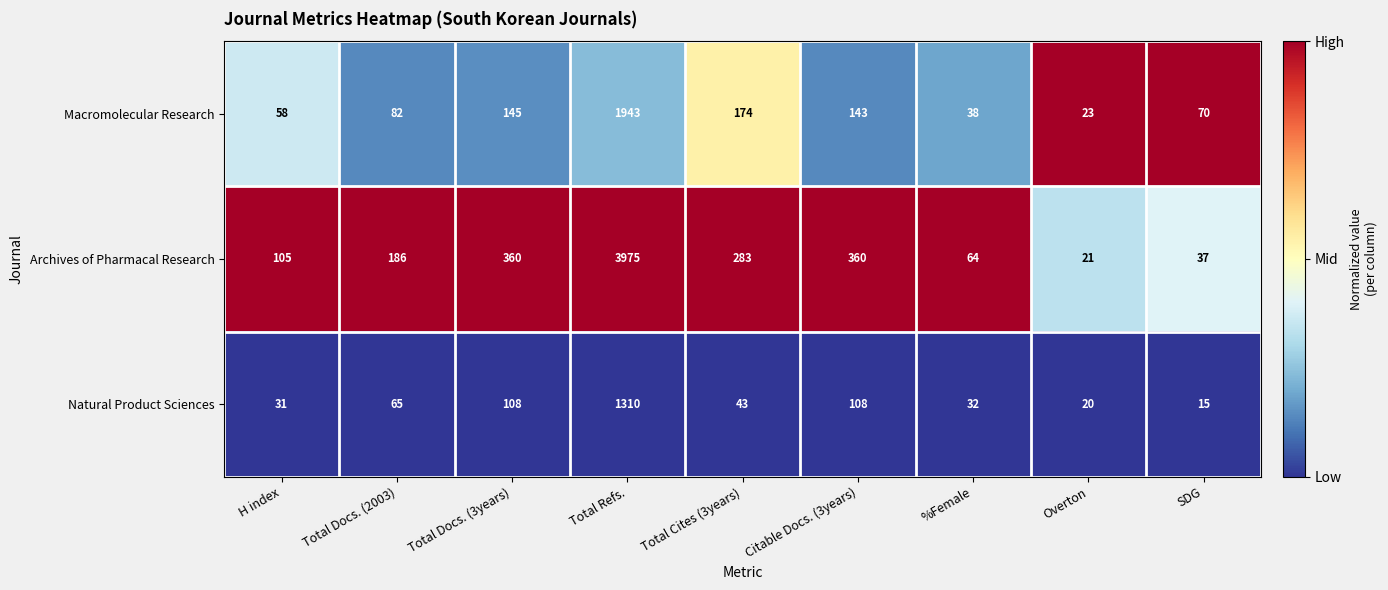

What is the minimum value shown in the chart?

15